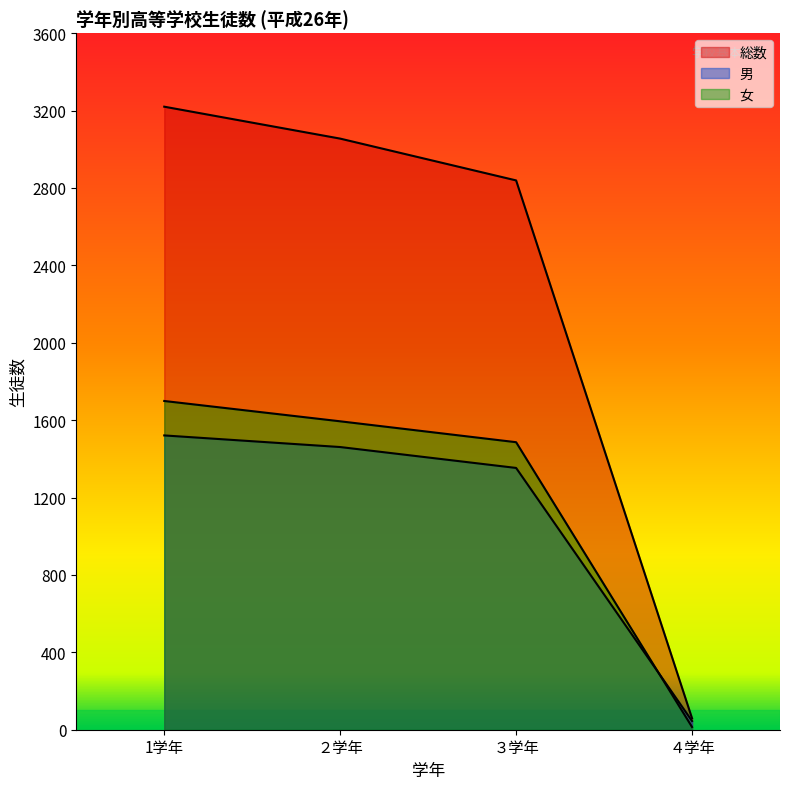

What is the sum of the 総数 values at 1学年 and ４学年?

3279